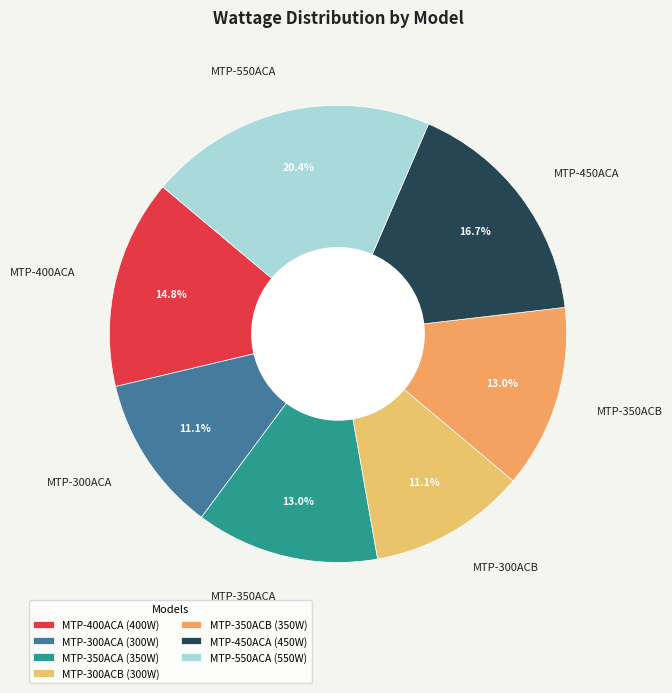

Combined, do MTP-550ACA and MTP-300ACA account for over 50%?

No